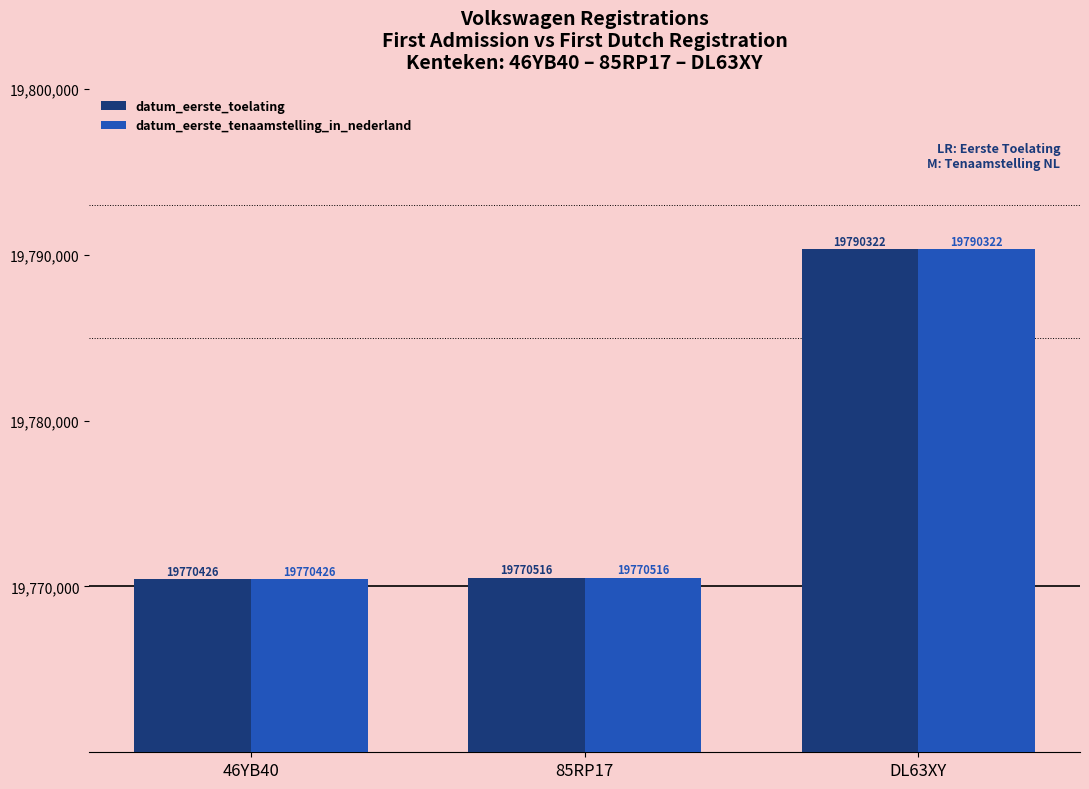

What is the total value across all series at 85RP17?

39541032